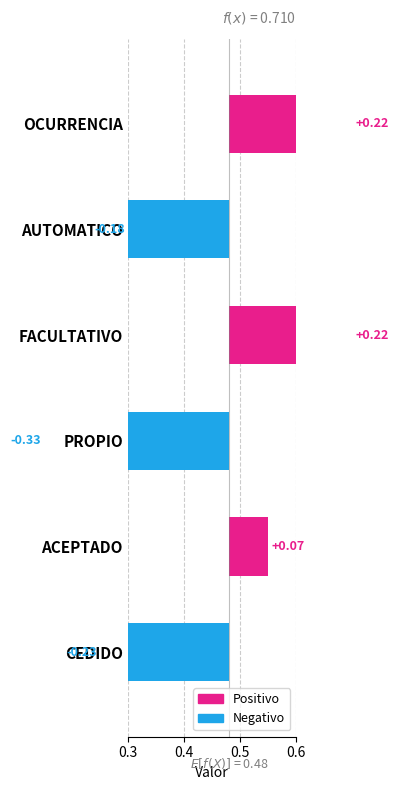

What position from the left is CEDIDO?

1